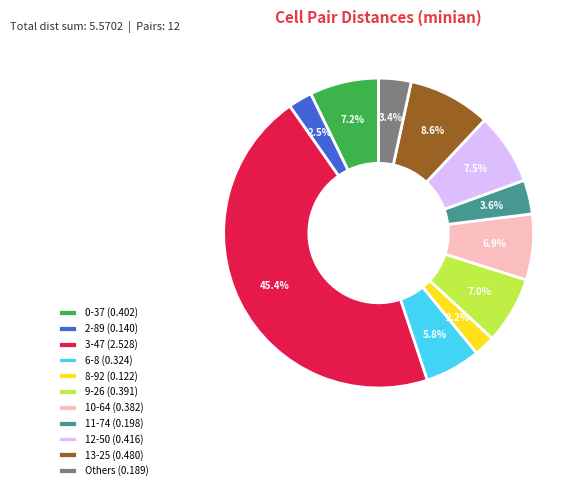

What is the largest slice in the pie chart?

3-47 (2.528)